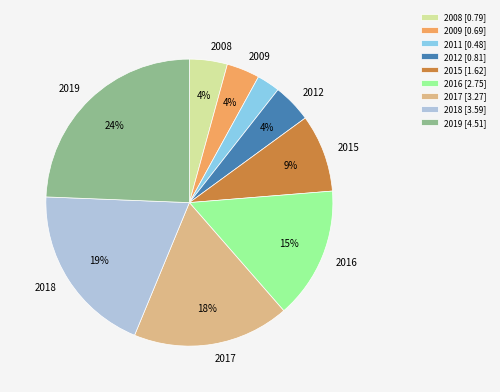

Is there any slice that represents more than half of the pie?

No